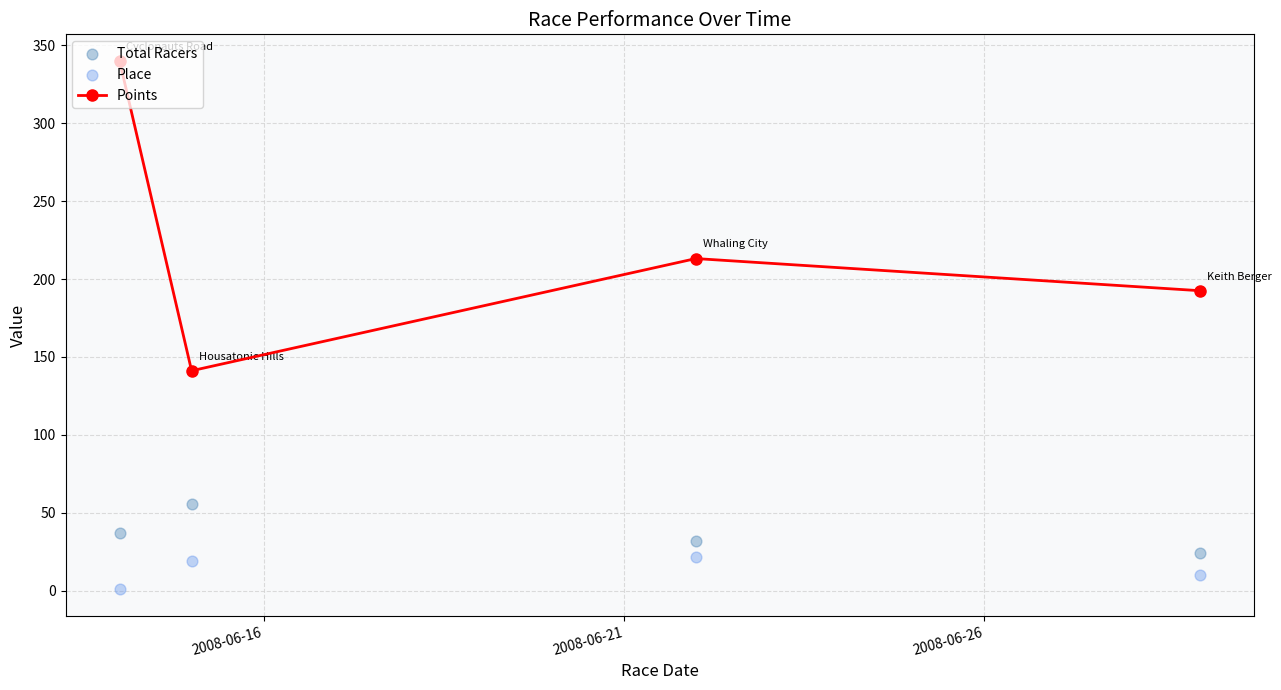

How many interior local valleys does the Points series have?

1